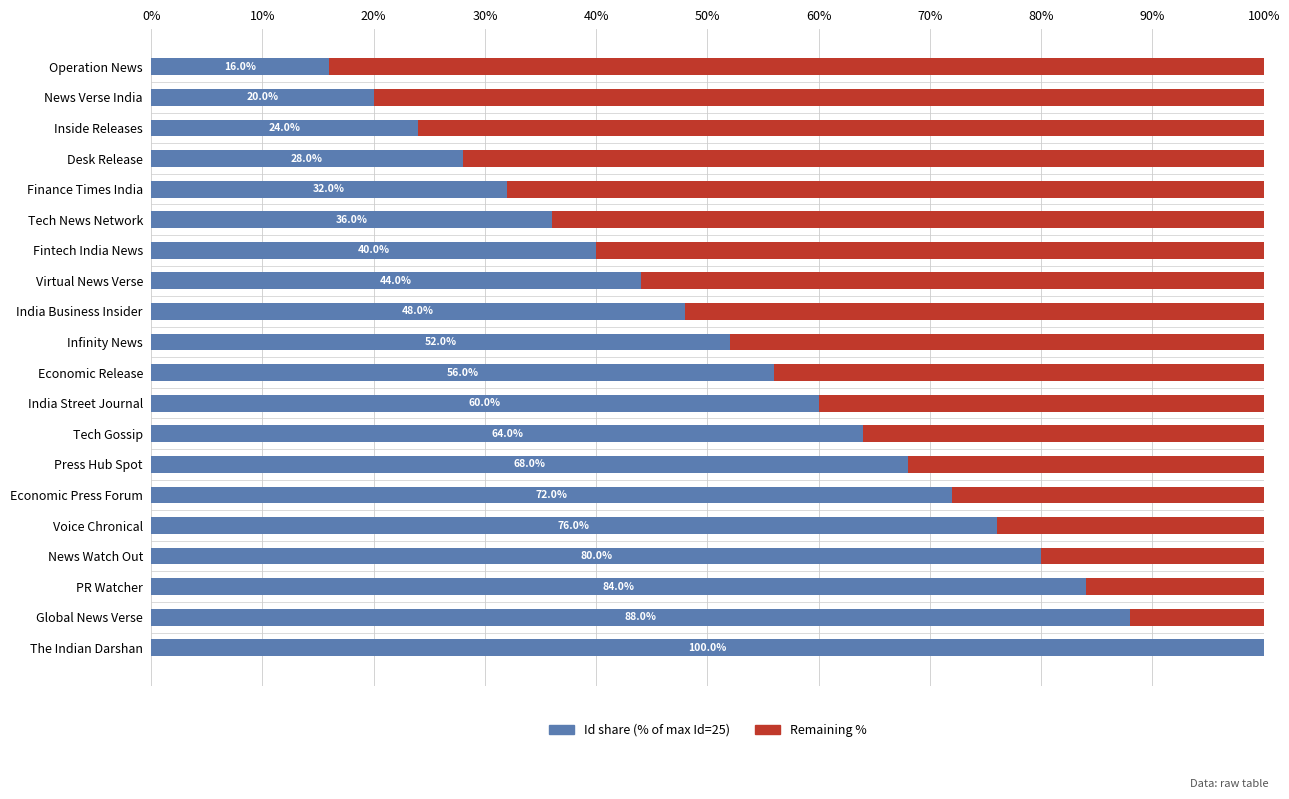

What value does the Id share (% of max Id=25) series have at Finance Times India?

32.0